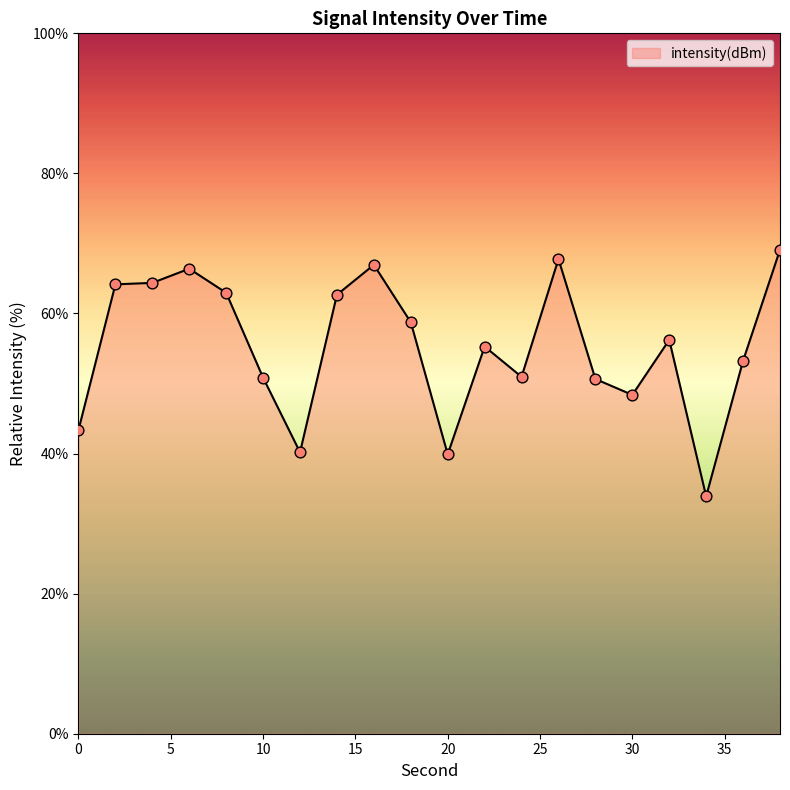

What is the difference between the maximum and minimum values?

35.2